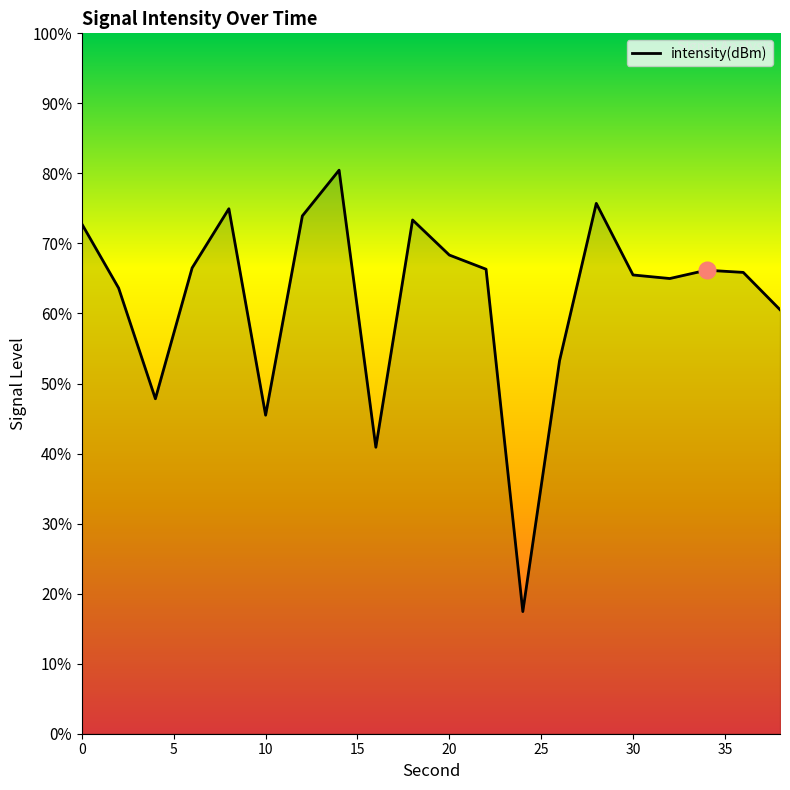

How many data points are less than -126?

13